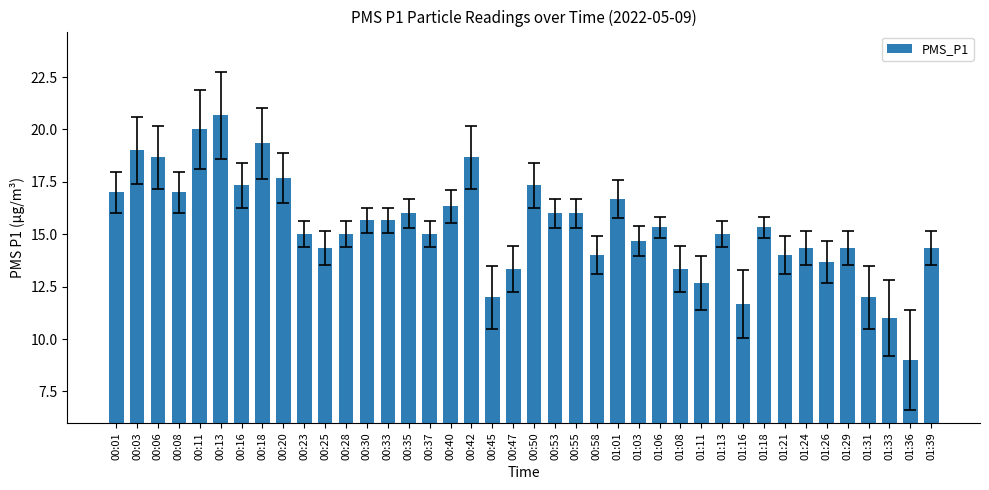

What is the change in value from 00:25 to 00:42?

+4.3